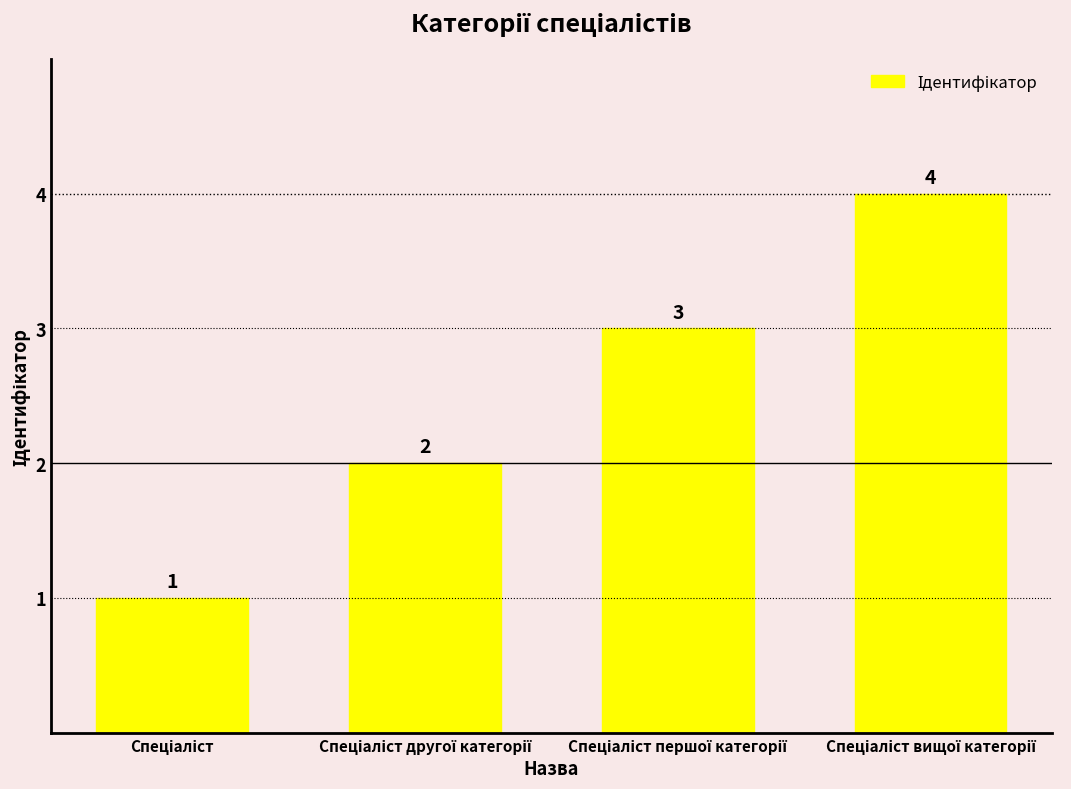

How many values are between 2 and 4?

3